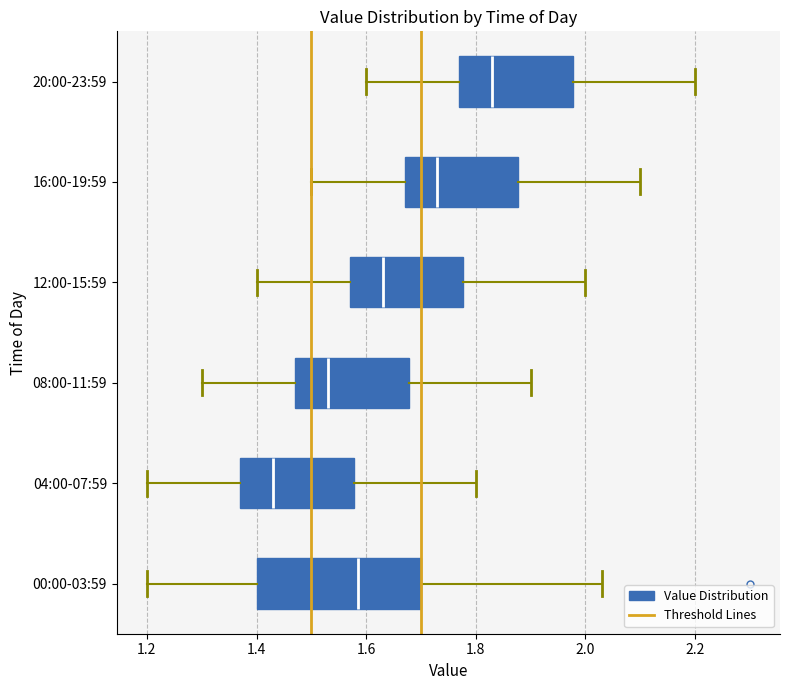

Where does the left whisker of the box for 04:00-07:59 end on the x-axis? The values are not printed on the chart, so give them approximately, as read against the axis.

1.20